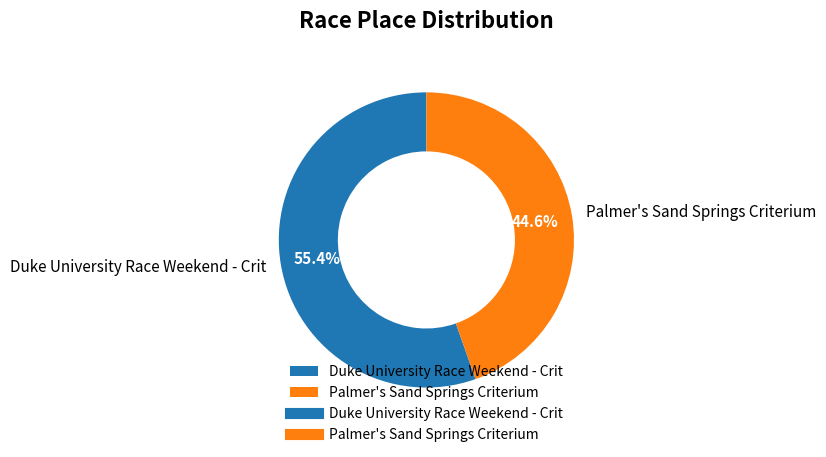

Which has a higher value, Palmer's Sand Springs Criterium or Duke University Race Weekend - Crit?

Duke University Race Weekend - Crit